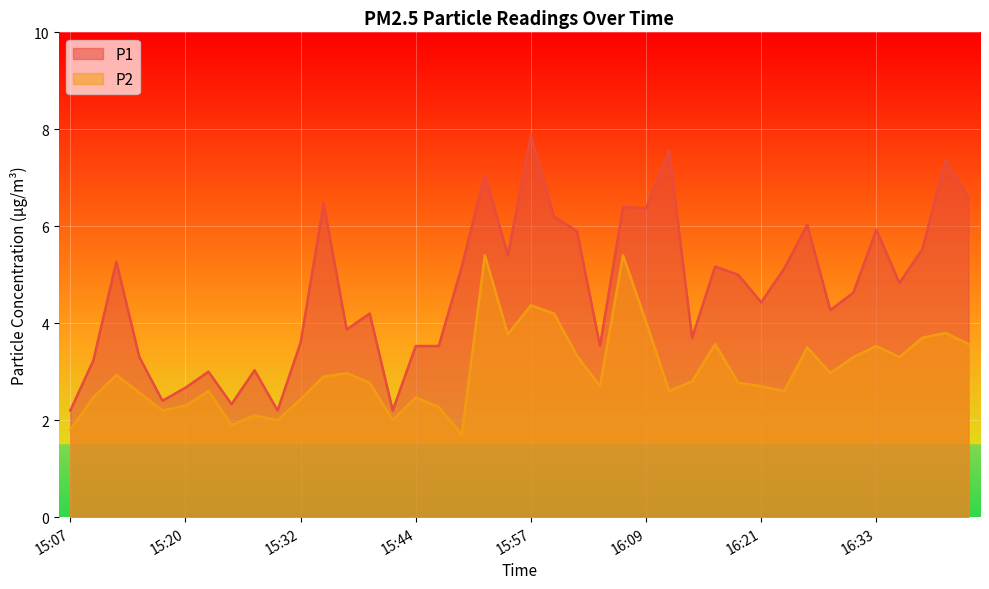

What is the highest value of the P2 series?

5.4